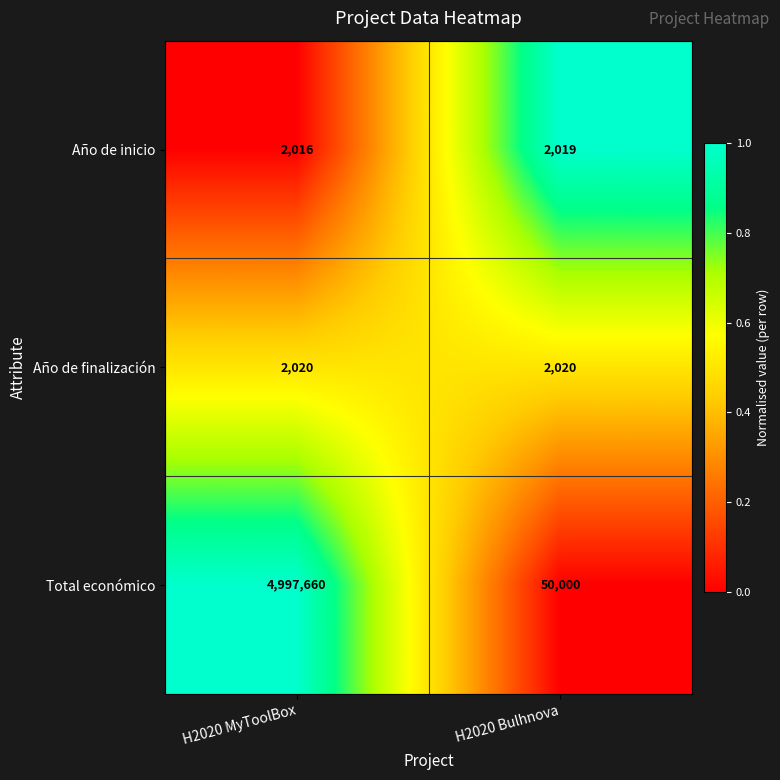

What is the spread (max minus min) of values at H2020 Bulhnova?

47981